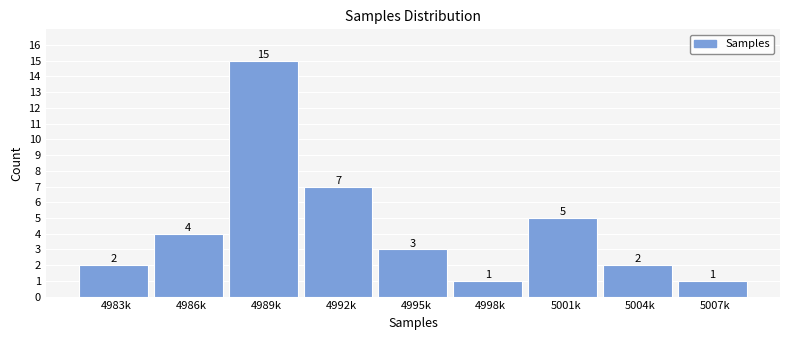

Reading left to right, extract all data points from this chart.

4983k=2	4986k=4	4989k=15	4992k=7	4995k=3	4998k=1	5001k=5	5004k=2	5007k=1